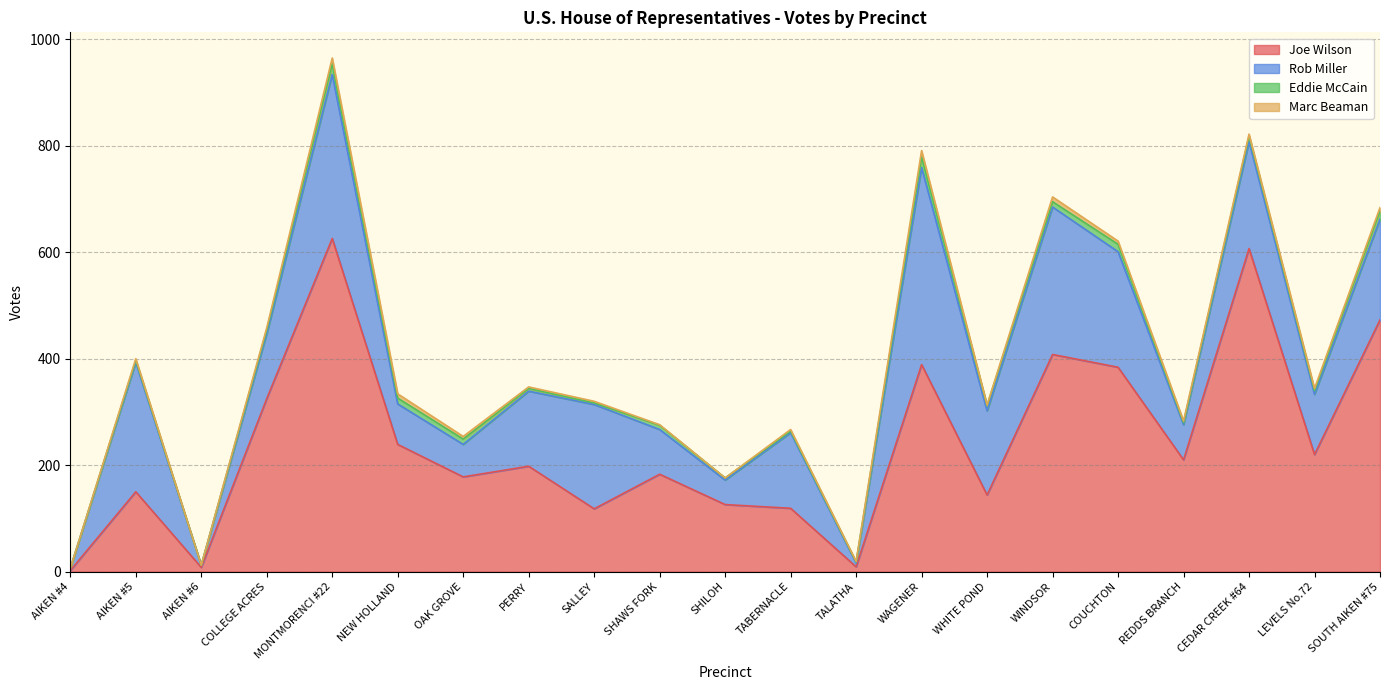

Rank the series at COLLEGE ACRES from lowest to highest value.

Marc Beaman, Eddie McCain, Rob Miller, Joe Wilson